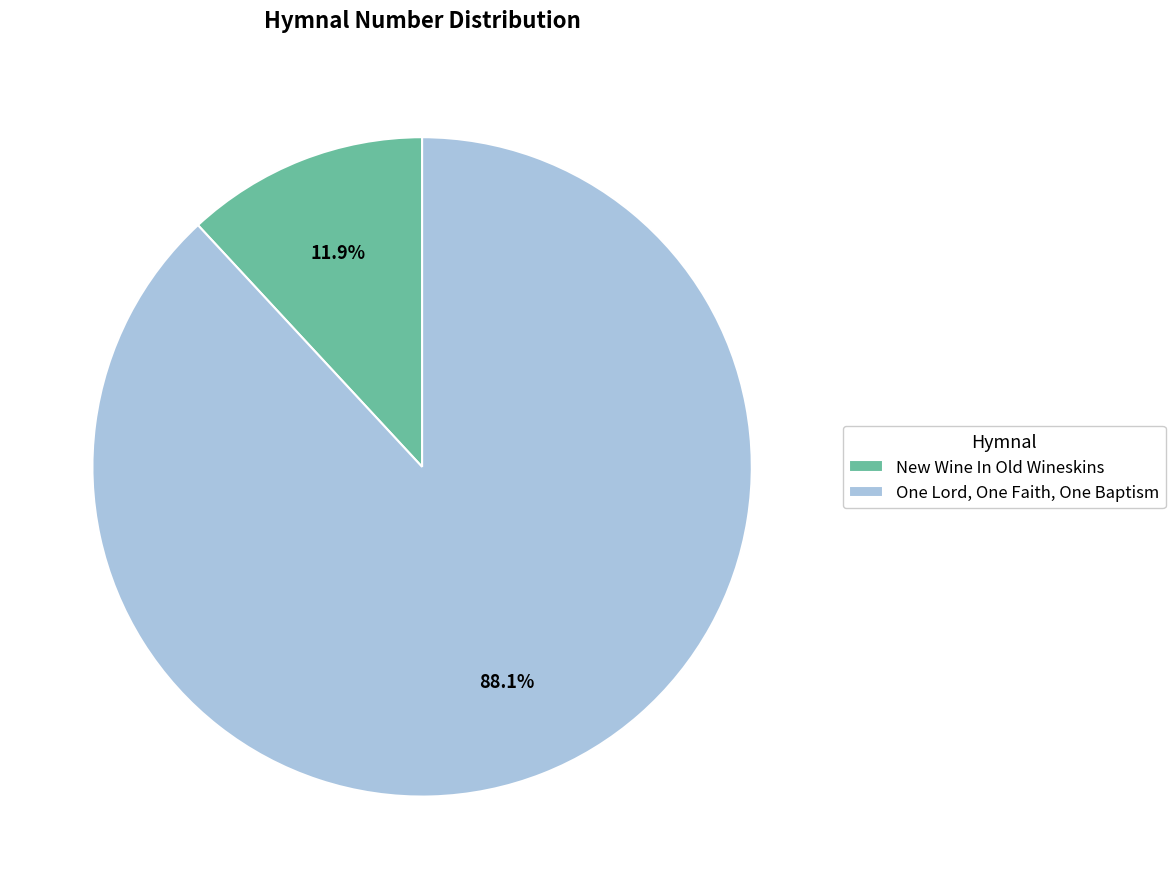

To the nearest percent, what percentage of the pie is One Lord, One Faith, One Baptism?

88%